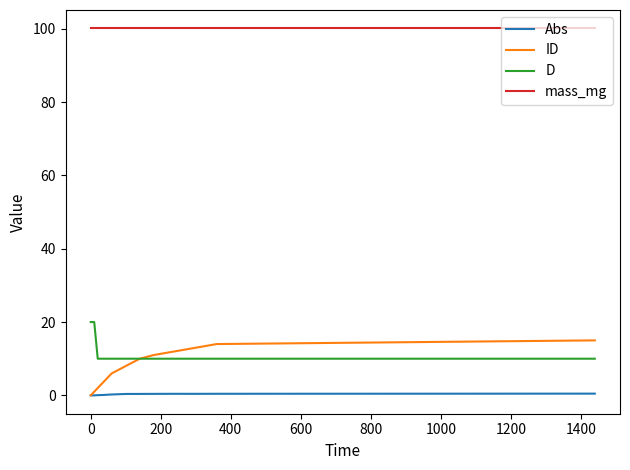

List the series in order of their peak value, lowest first.

Abs, ID, D, mass_mg